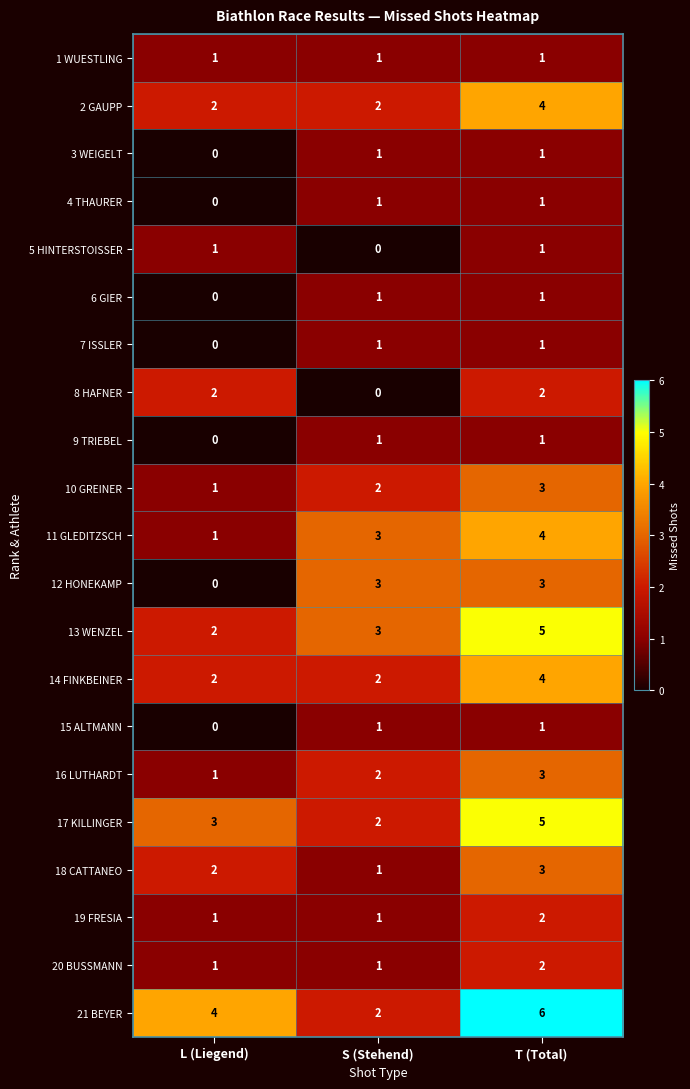

How many categories are shown in the chart?

3